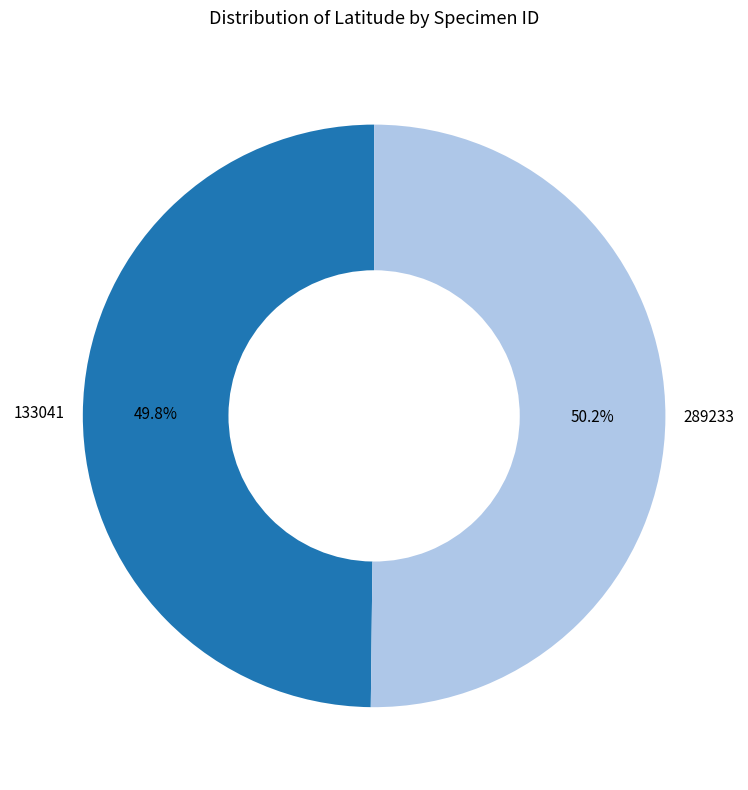

What percentage is NOT represented by 133041?

50.2%